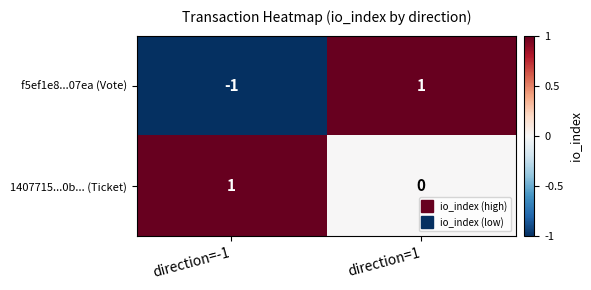

Between direction=-1 and direction=1, which series saw the biggest shift?

f5ef1e8...07ea (Vote)